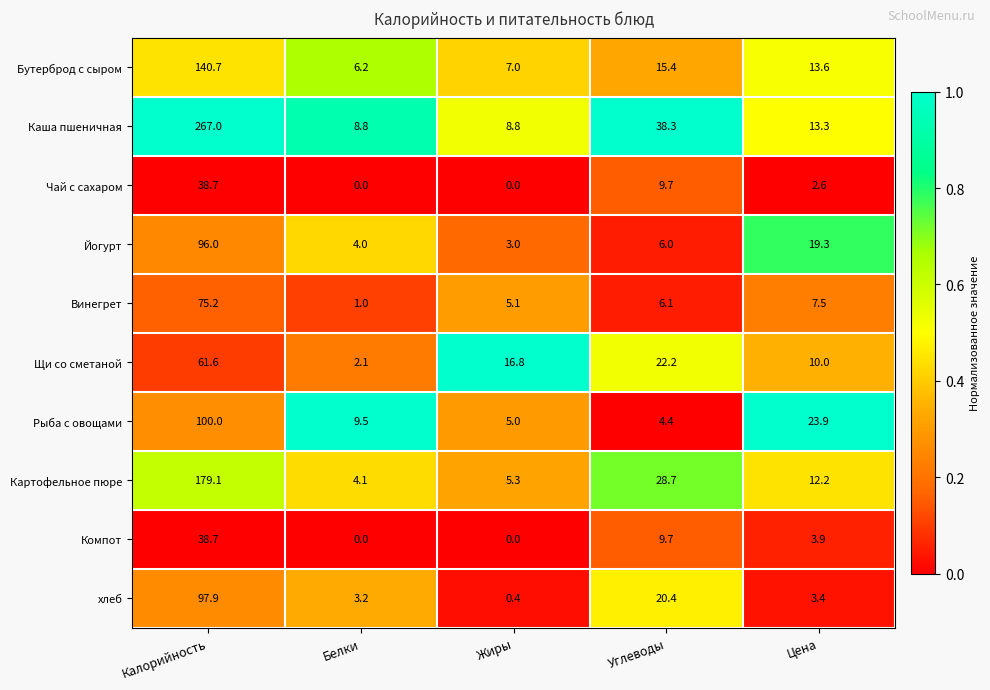

What is the maximum value shown in the chart?

267.0